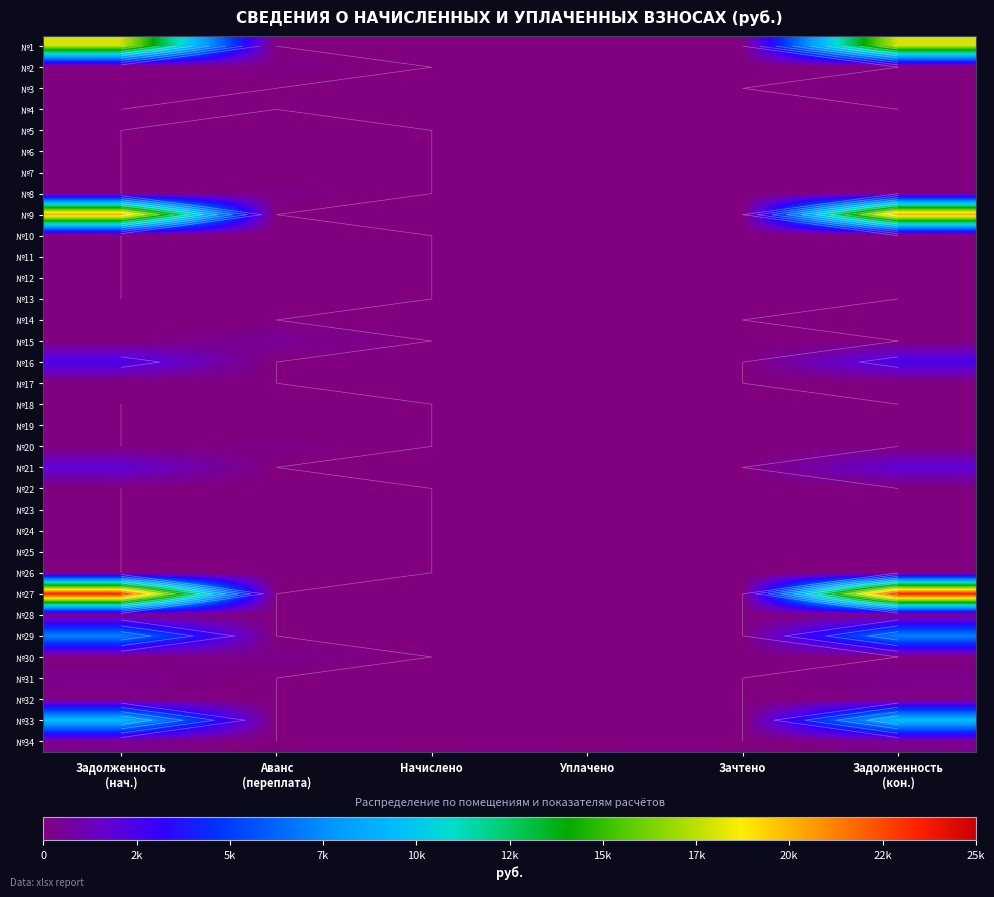

At Задолженность (нач.), list the series in order from largest to smallest.

№27, №9, №1, №33, №29, №16, №21, №34, №31, №28, №32, №17, №3, №14, №2, №4, №5, №6, №7, №8, №10, №11, №12, №13, №15, №18, №19, №20, №22, №23, №24, №25, №26, №30